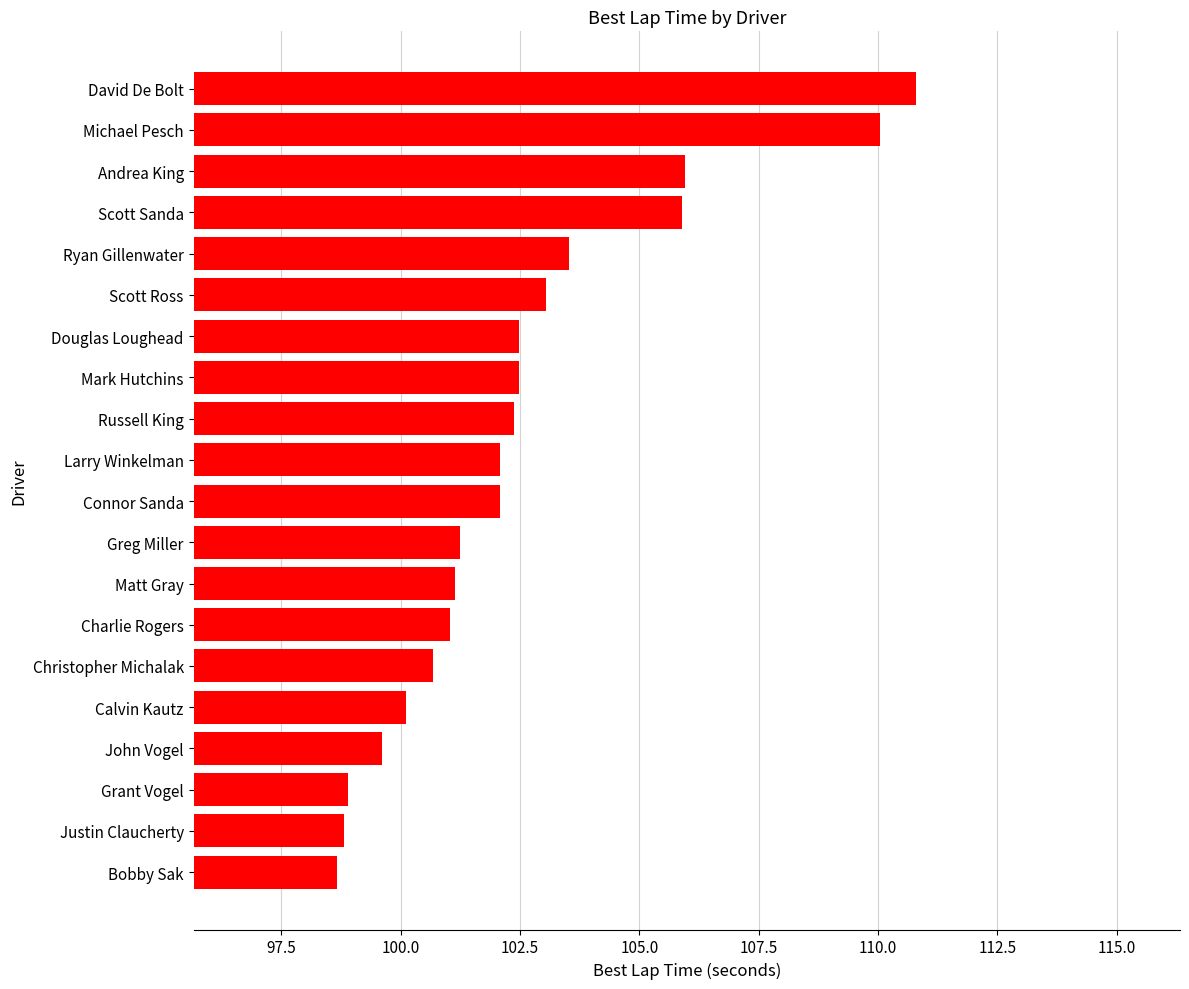

Is it true that the value at Calvin Kautz is 31.8?

False